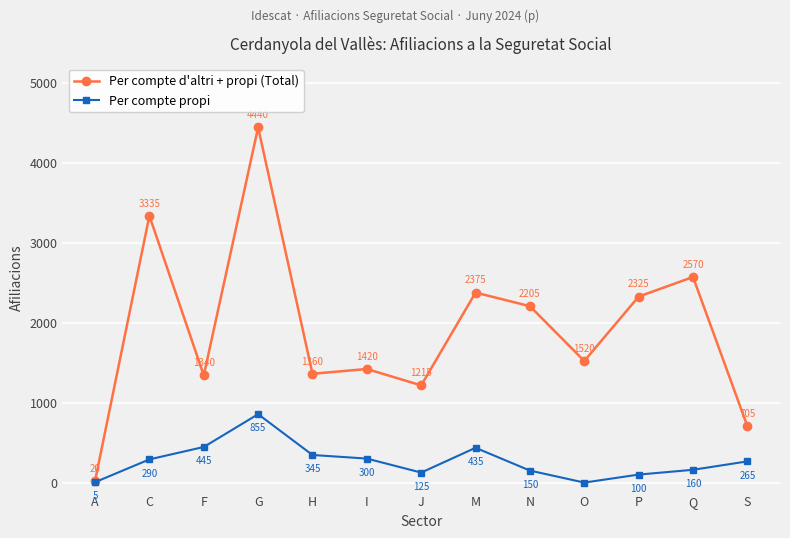

The value of Per compte propi at F is 445. True or false?

True